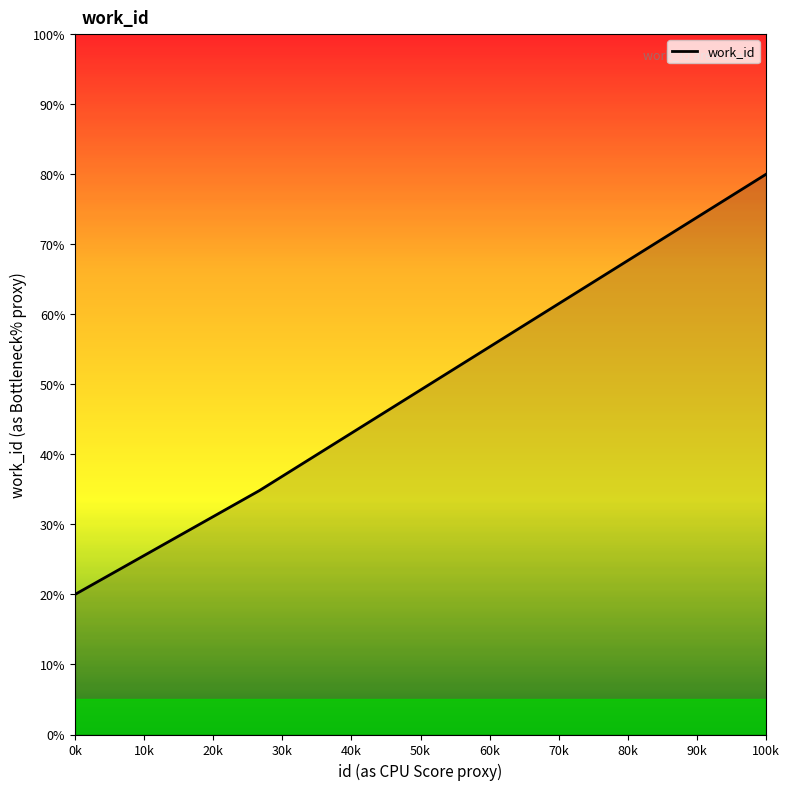

What is the greatest value displayed?

80.0